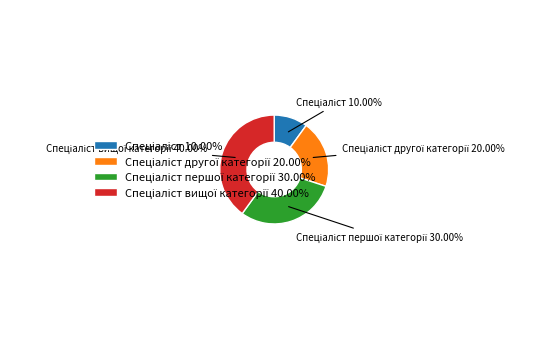

Is there any slice that represents more than half of the pie?

No